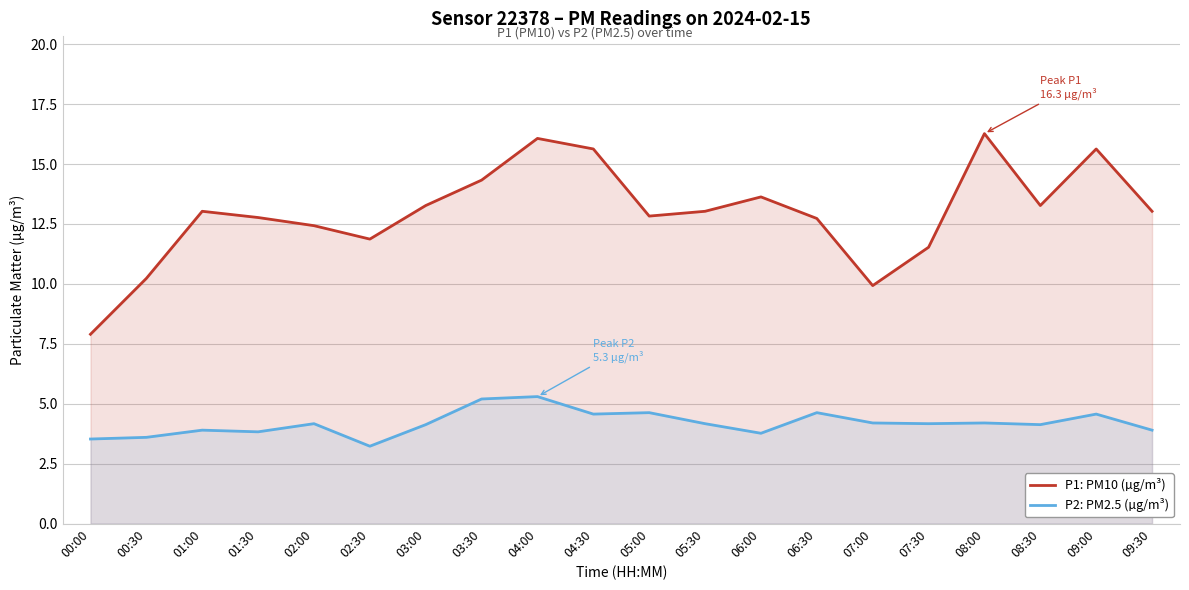

Reading right to left, extract all data points from this chart.

P1: PM10 (µg/m³): 09:30=13.0	09:00=15.6	08:30=13.3	08:00=16.3	07:30=11.5	07:00=9.9	06:30=12.7	06:00=13.6	05:30=13.0	05:00=12.8	04:30=15.6	04:00=16.1	03:30=14.3	03:00=13.3	02:30=11.9	02:00=12.4	01:30=12.8	01:00=13.0	00:30=10.2	00:00=7.9
P2: PM2.5 (µg/m³): 09:30=3.9	09:00=4.6	08:30=4.1	08:00=4.2	07:30=4.2	07:00=4.2	06:30=4.6	06:00=3.8	05:30=4.2	05:00=4.6	04:30=4.6	04:00=5.3	03:30=5.2	03:00=4.1	02:30=3.2	02:00=4.2	01:30=3.8	01:00=3.9	00:30=3.6	00:00=3.5